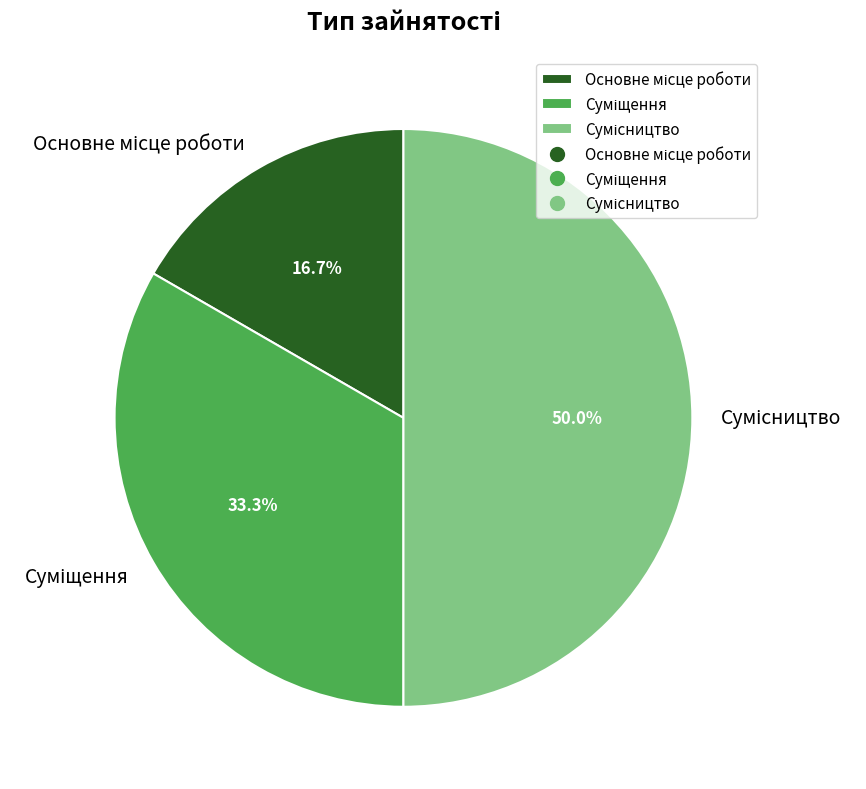

Count the number of slices in the pie.

3